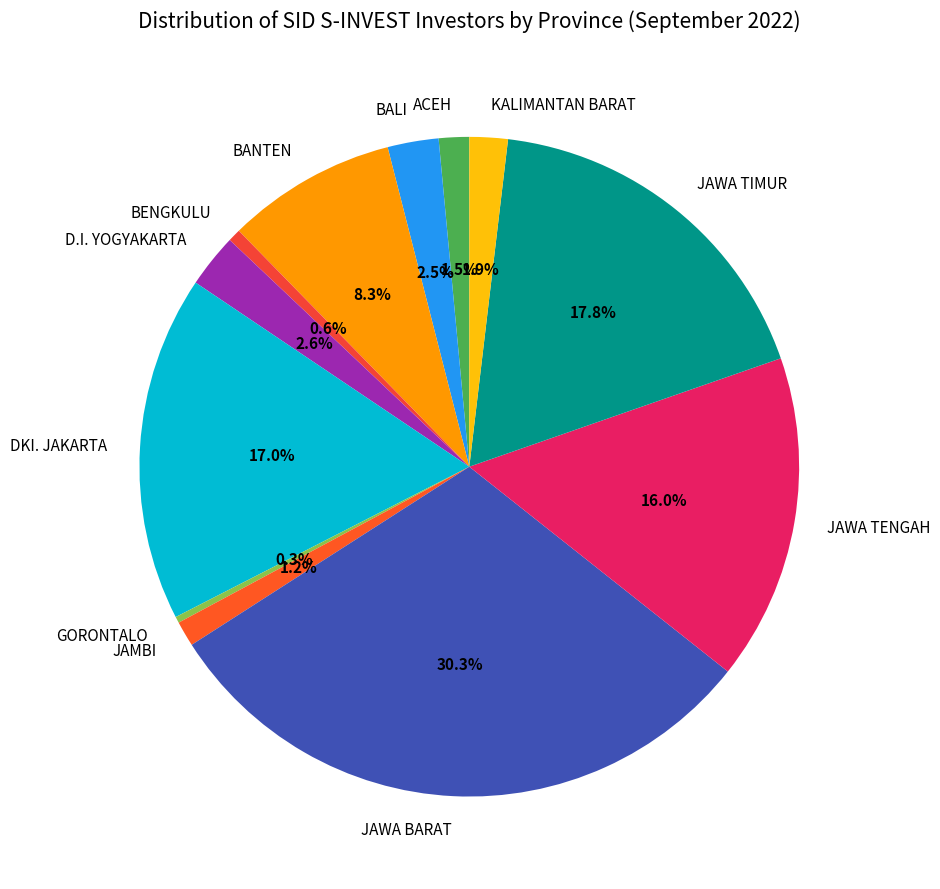

What percentage is the JAWA TIMUR slice, to the nearest percent?

18%